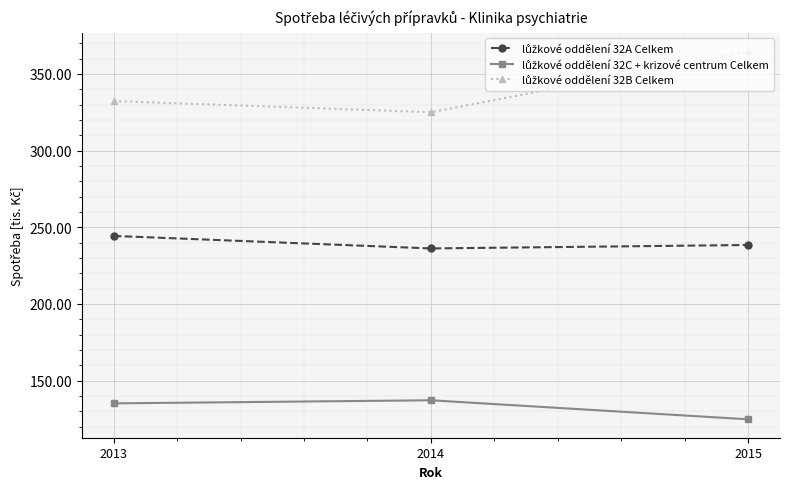

What is the difference between the highest and lowest values at 2013?

197.0